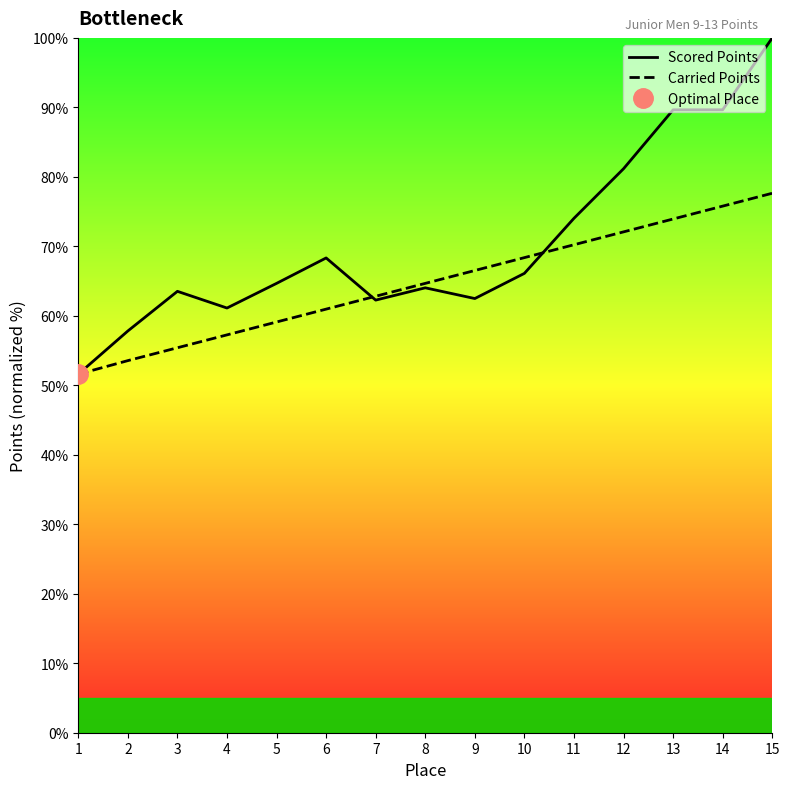

What is the minimum value shown in the chart?

51.6